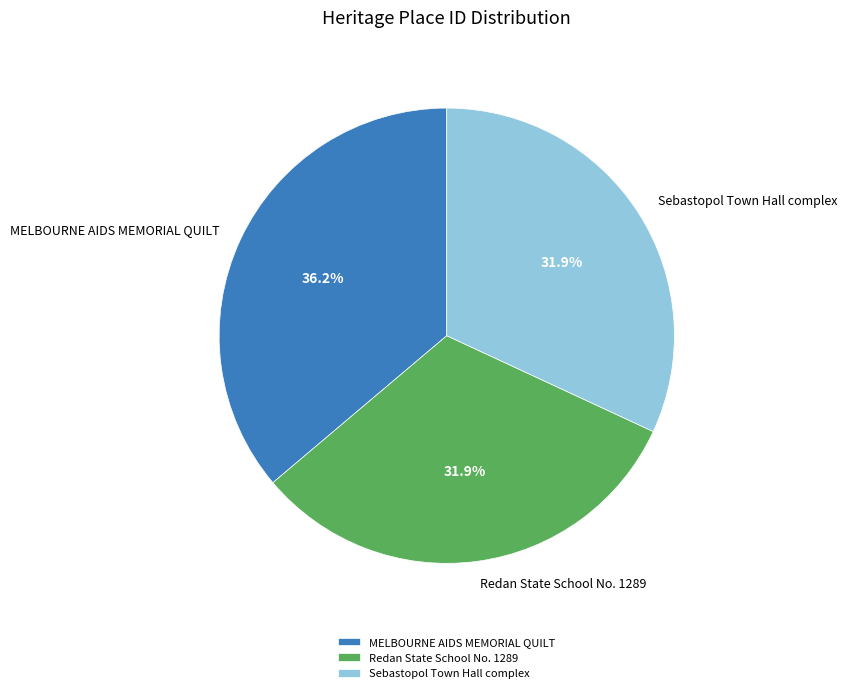

What percentage do MELBOURNE AIDS MEMORIAL QUILT and Redan State School No. 1289 together represent?

68.1%